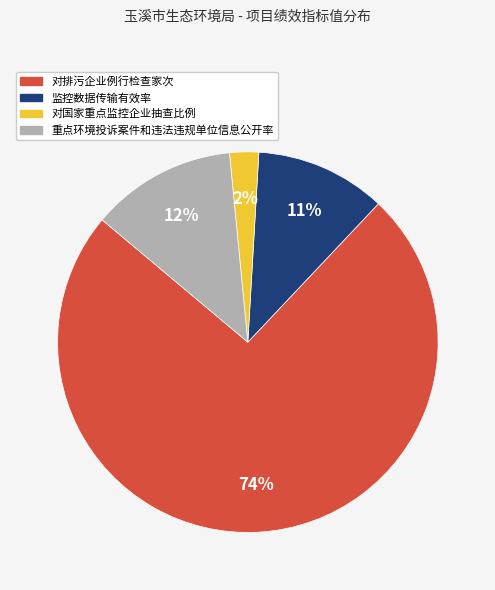

Do 对排污企业例行检查家次 and 对国家重点监控企业抽查比例 together represent more than half of the pie?

Yes